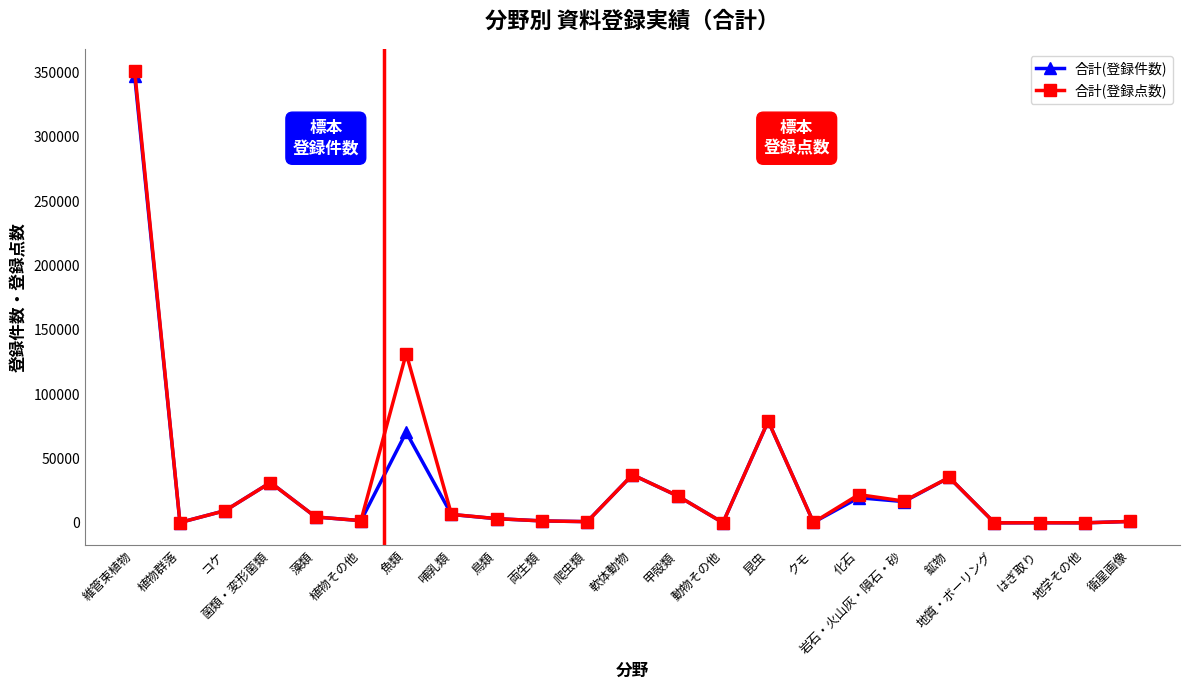

True or false: 合計(登録件数) has more than 1 interior local peaks.

True